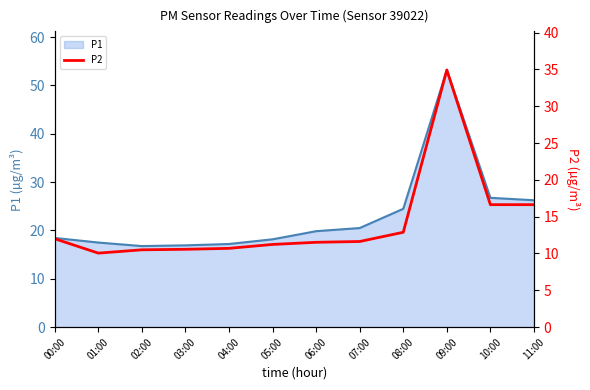

What is the label of the 12th point from the left?

11:00